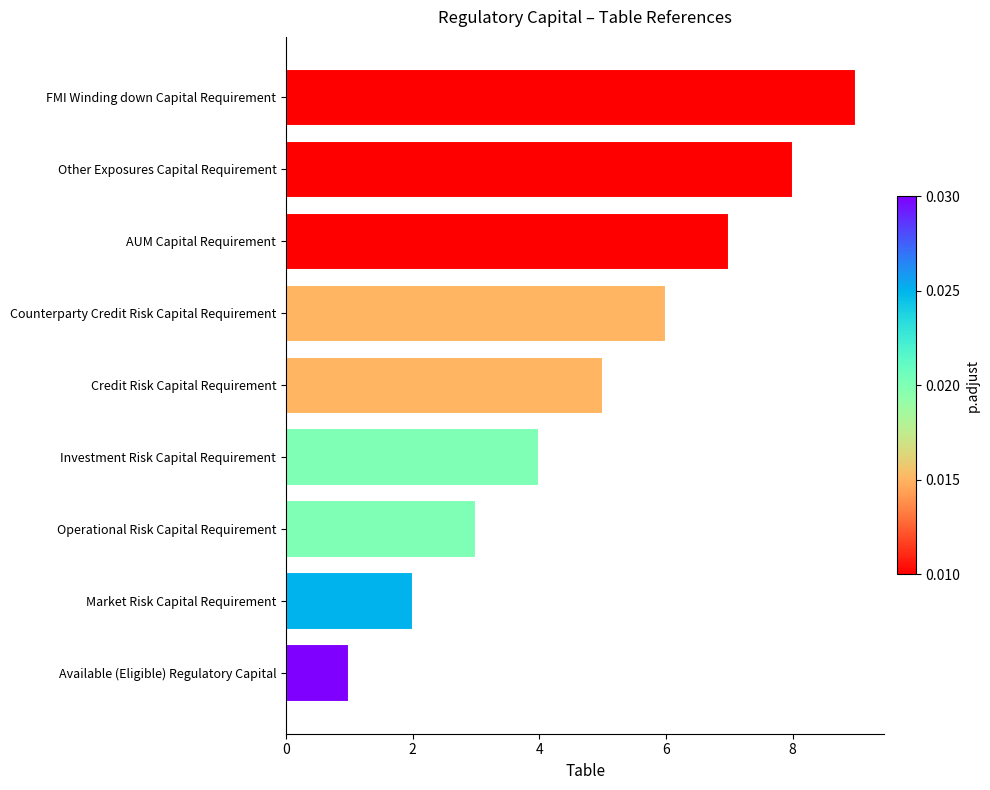

What is the difference between the maximum and minimum values?

8